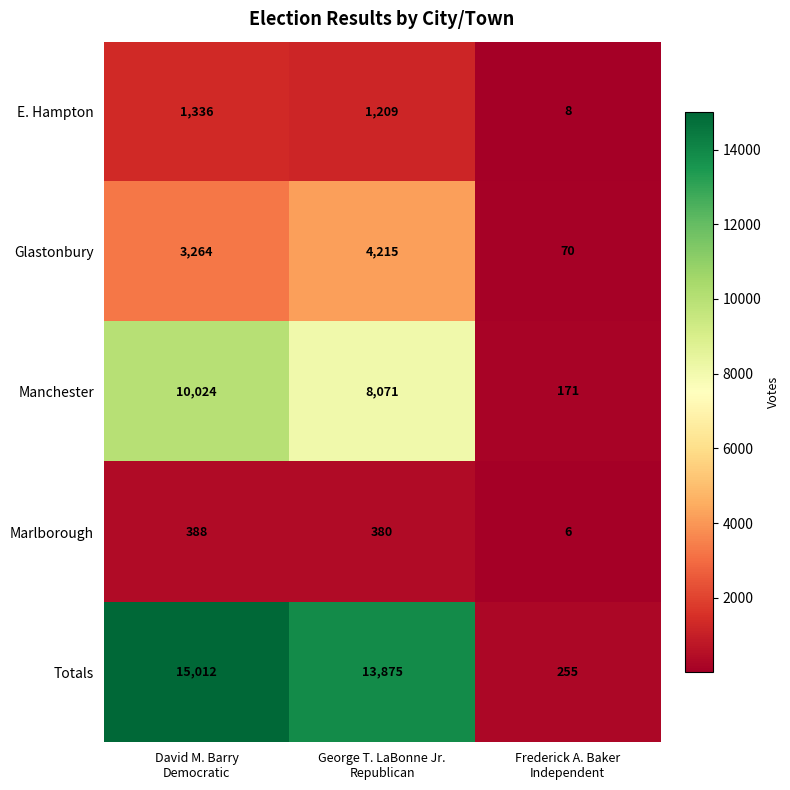

How many series are shown in this chart?

5